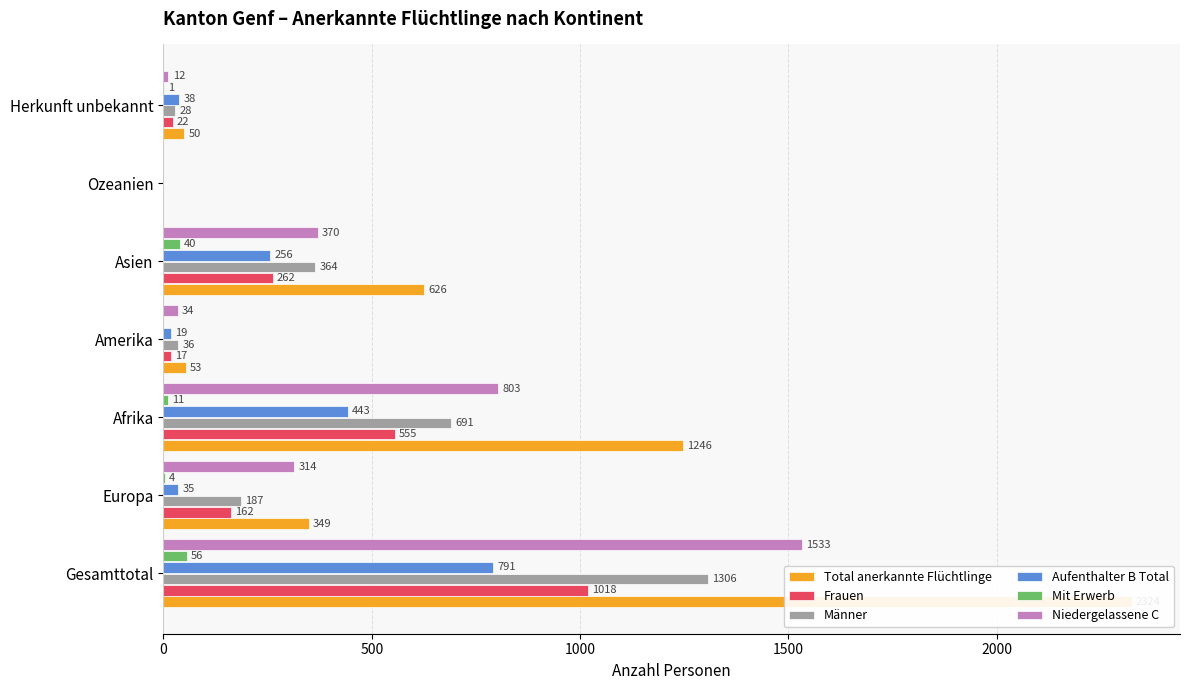

The value of Total anerkannte Flüchtlinge at Herkunft unbekannt is 85. True or false?

False